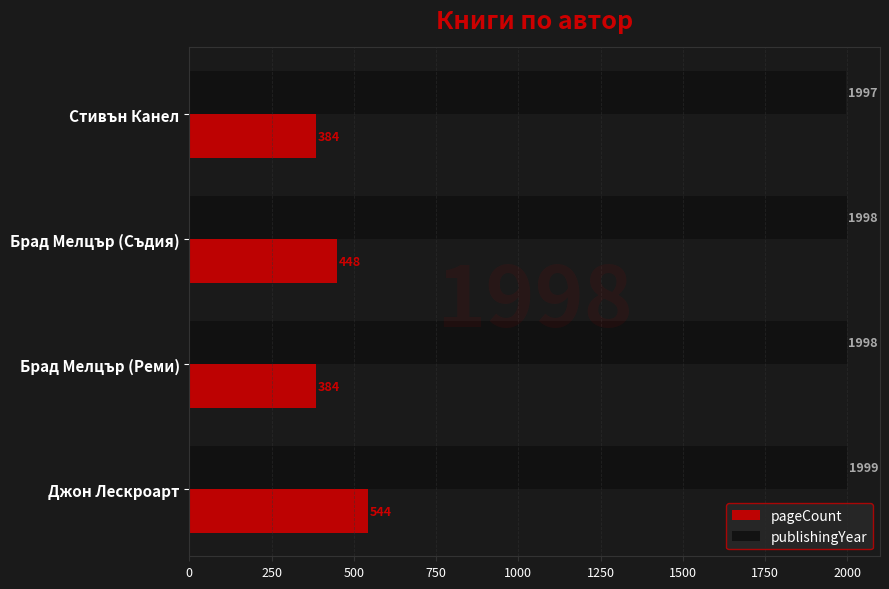

Count the pageCount values in the range 384 to 544.

4